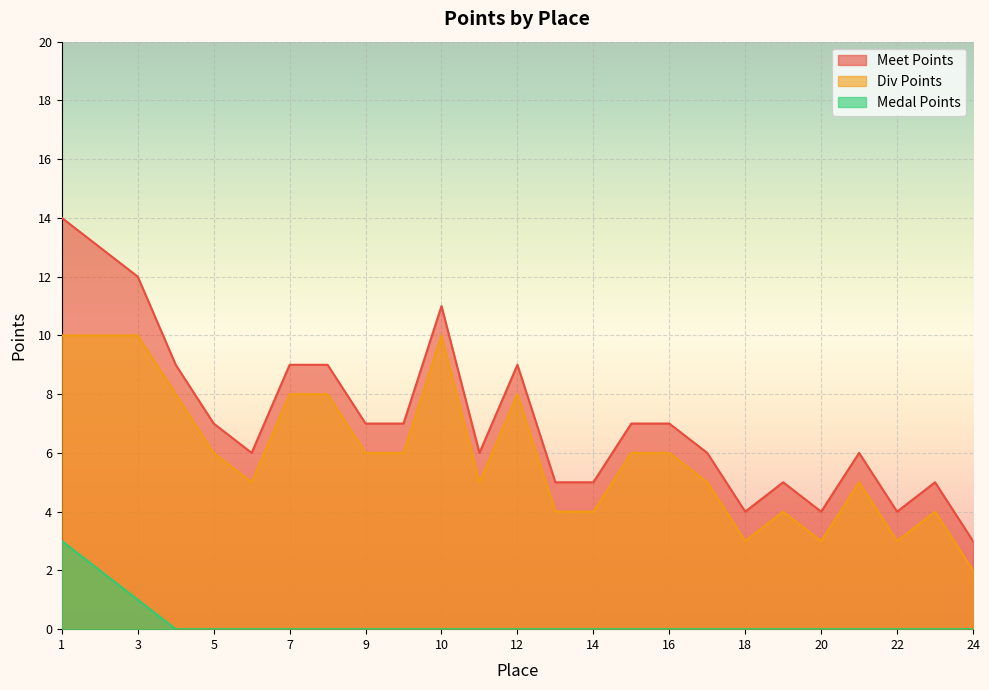

How many interior local peaks does the Meet Points series have?

5